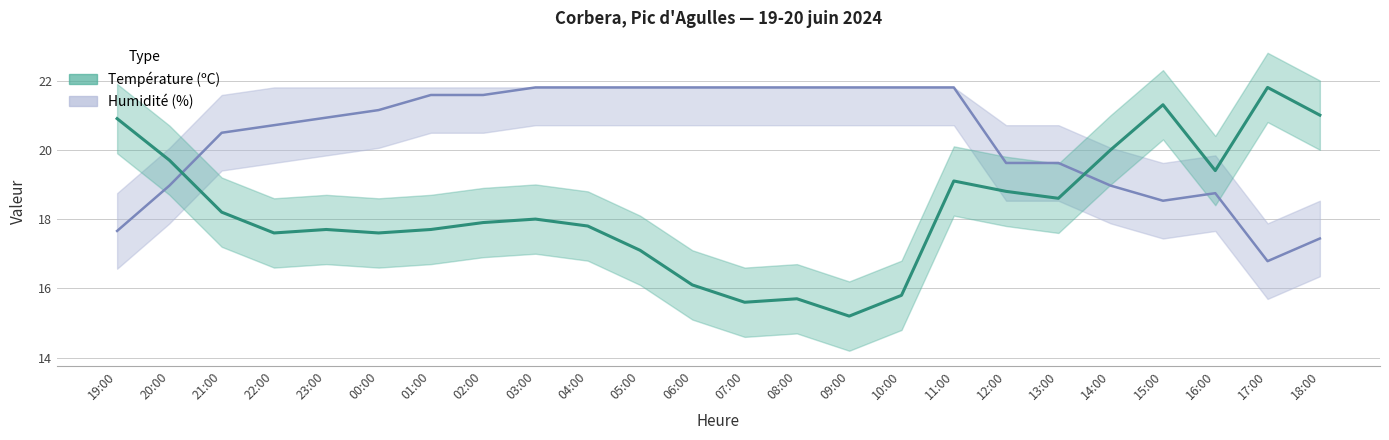

The Humidité (%) series shows 6.6 at 19:00. True or false?

False